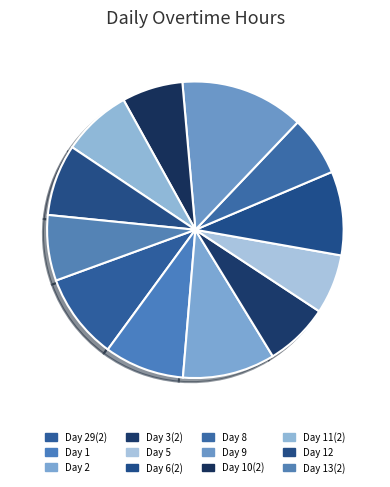

To the nearest percent, what is the difference between the largest and smallest slice percentages?

7%